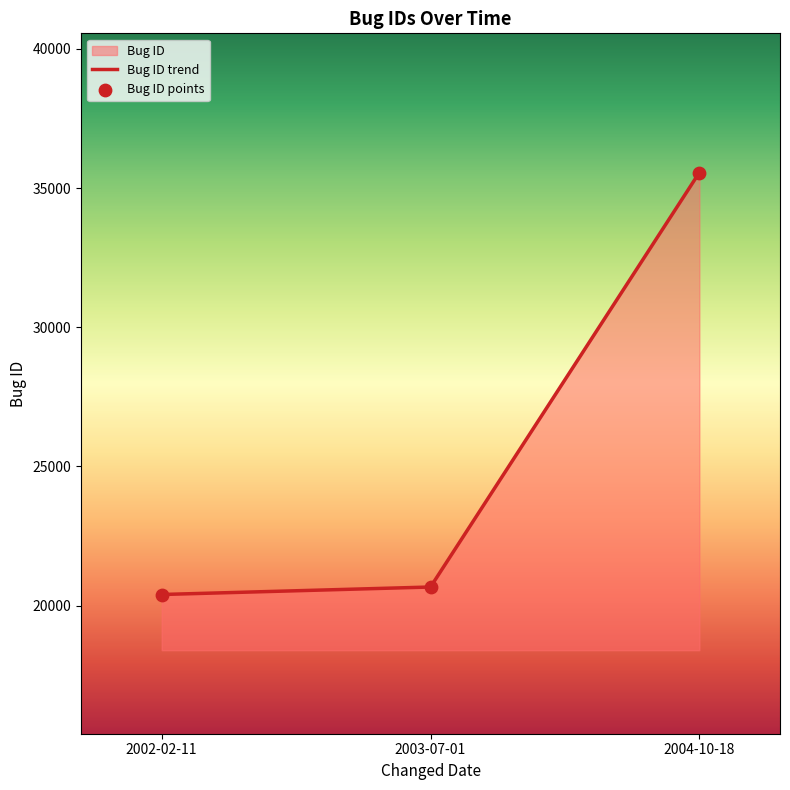

Which has a higher value, 2003-07-01 or 2002-02-11?

2003-07-01